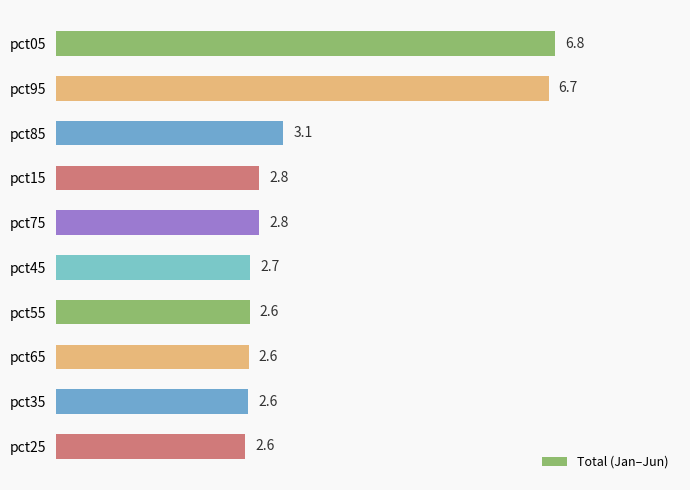

What is the approximate value at pct65?

2.6